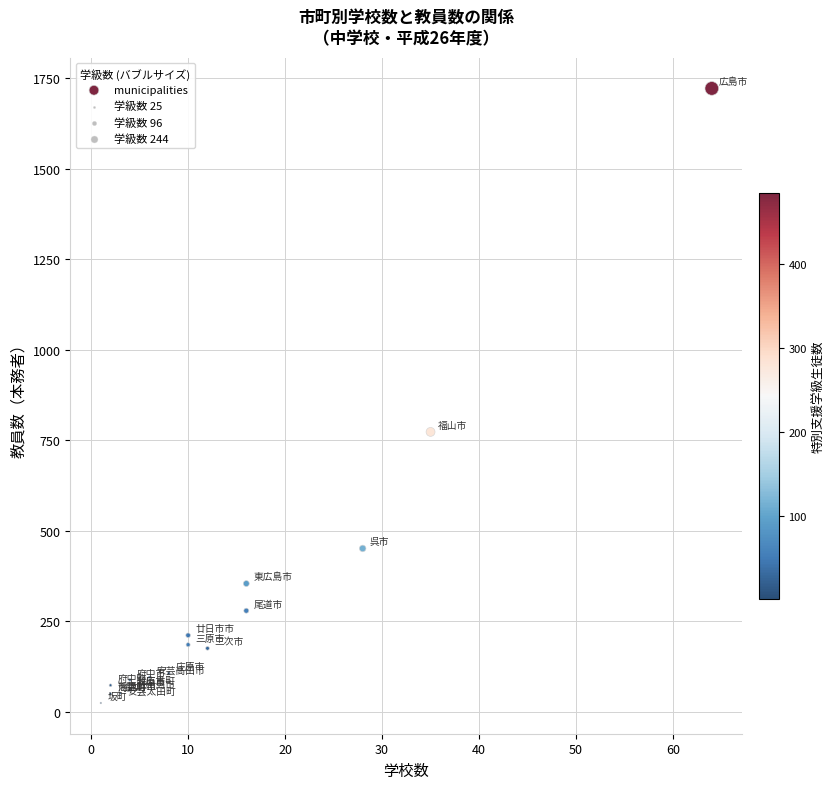

What Y value in the scatter plot is closest to 873?

773